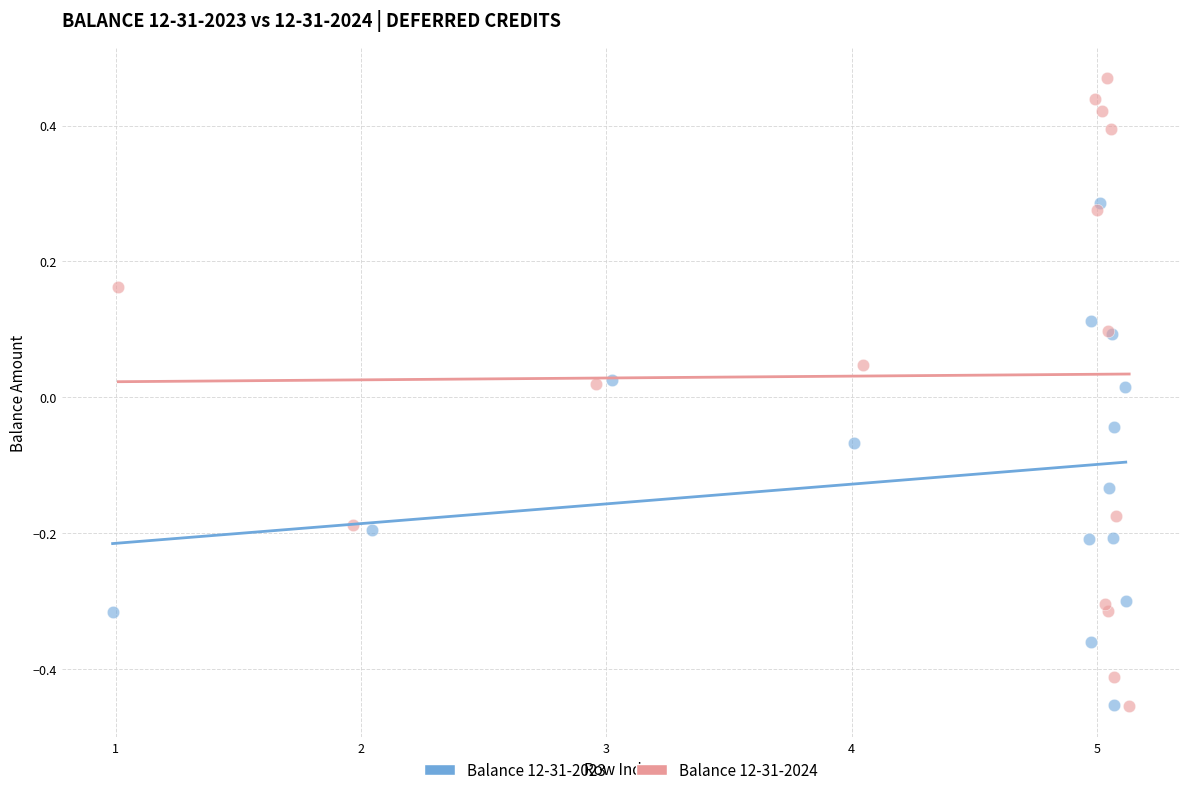

Which series has the widest spread of Y values?

Balance 12-31-2024